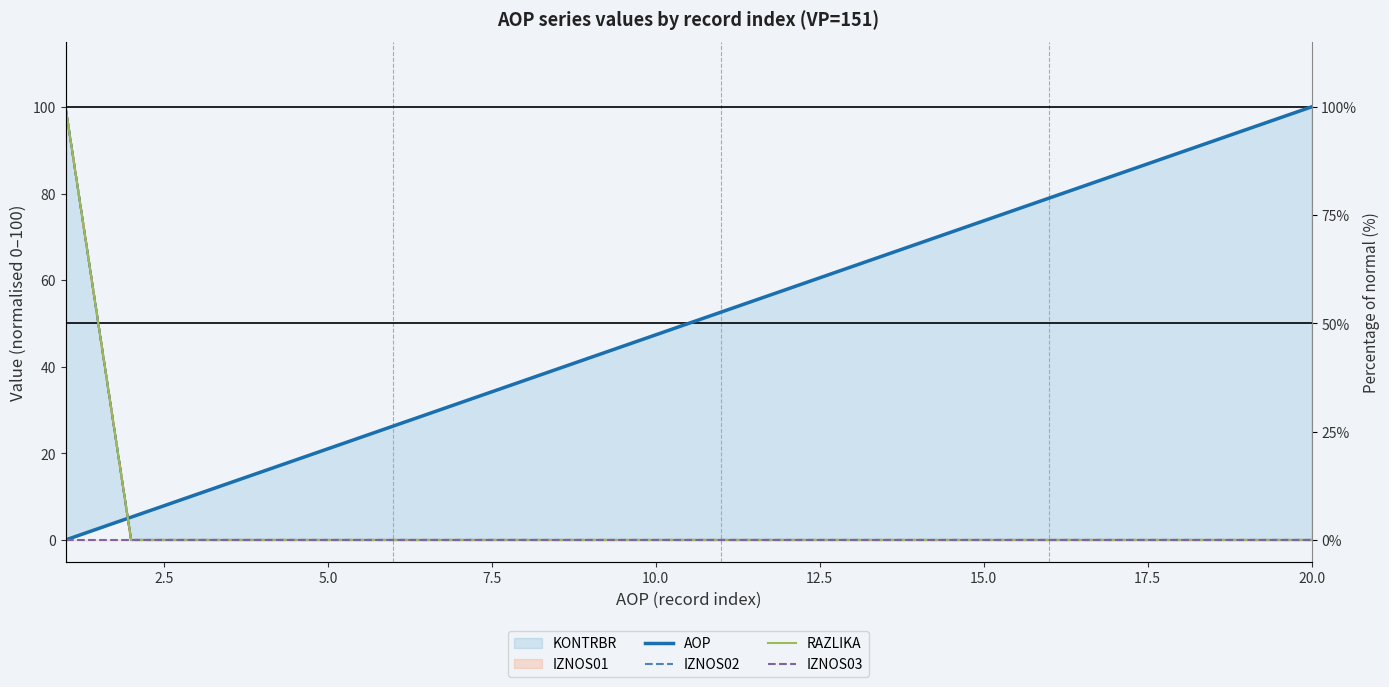

True or false: AOP and IZNOS02 intersect in this chart.

True